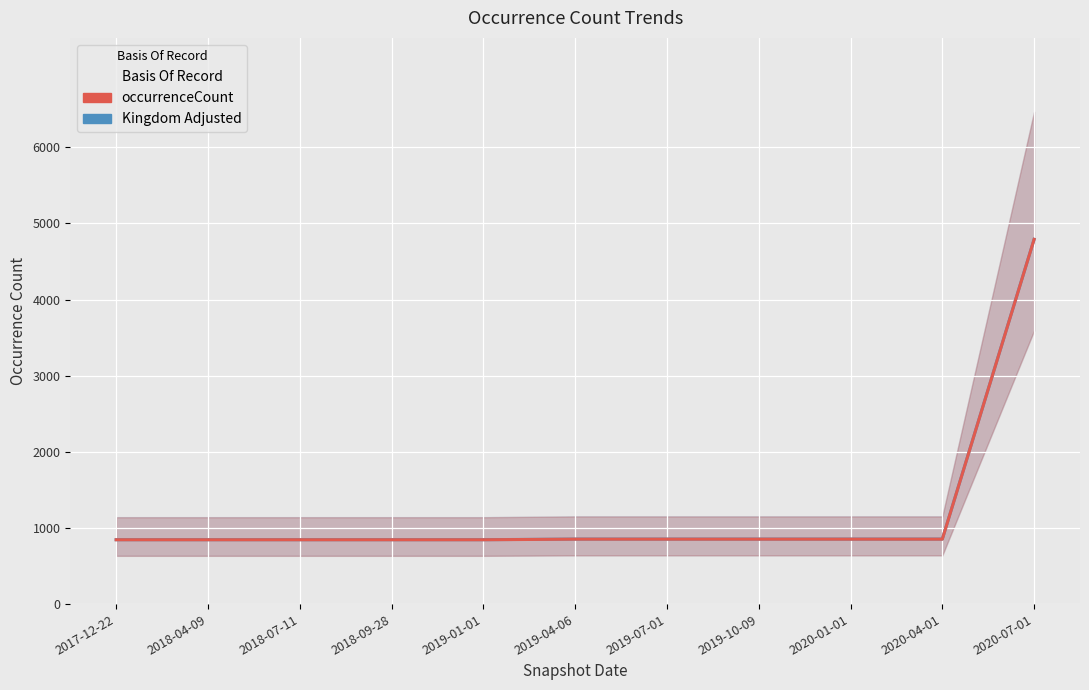

Is the value of occurrenceCount at 2017-12-22 greater than the value of Kingdom Adjusted at 2019-01-01?

No